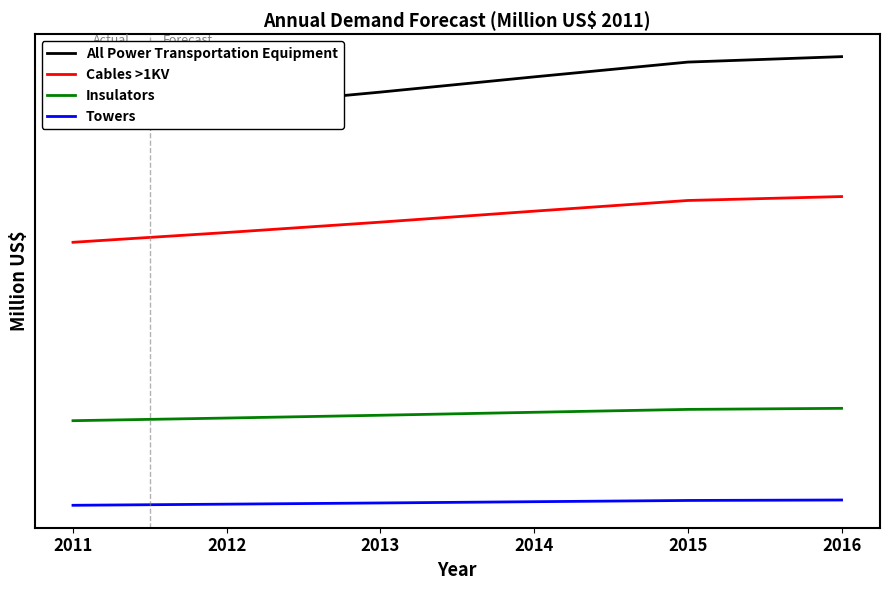

How many lines are shown in the chart?

4